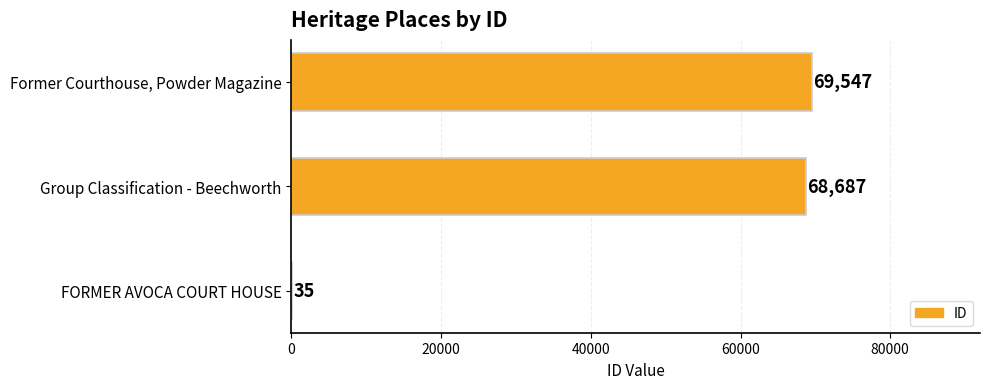

What is the average value?

46090